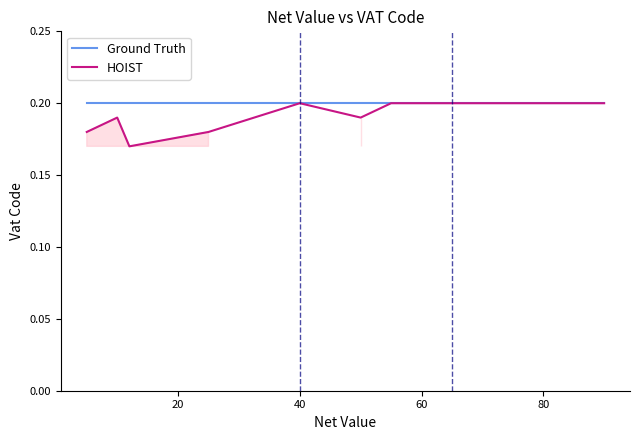

How many categories are shown in the chart?

9